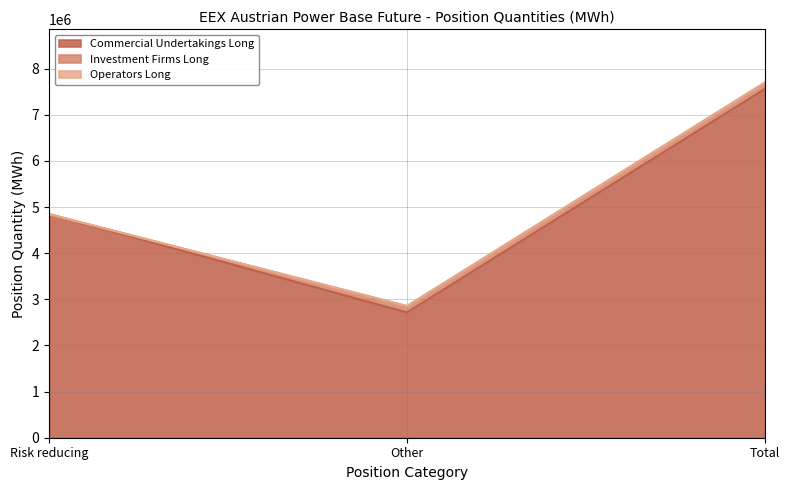

Reading left to right, what are all the values shown in this chart?

Commercial Undertakings Long: 4844381	2715149	7559530
Investment Firms Long: 0	137112	137112
Operators Long: 0	0	0